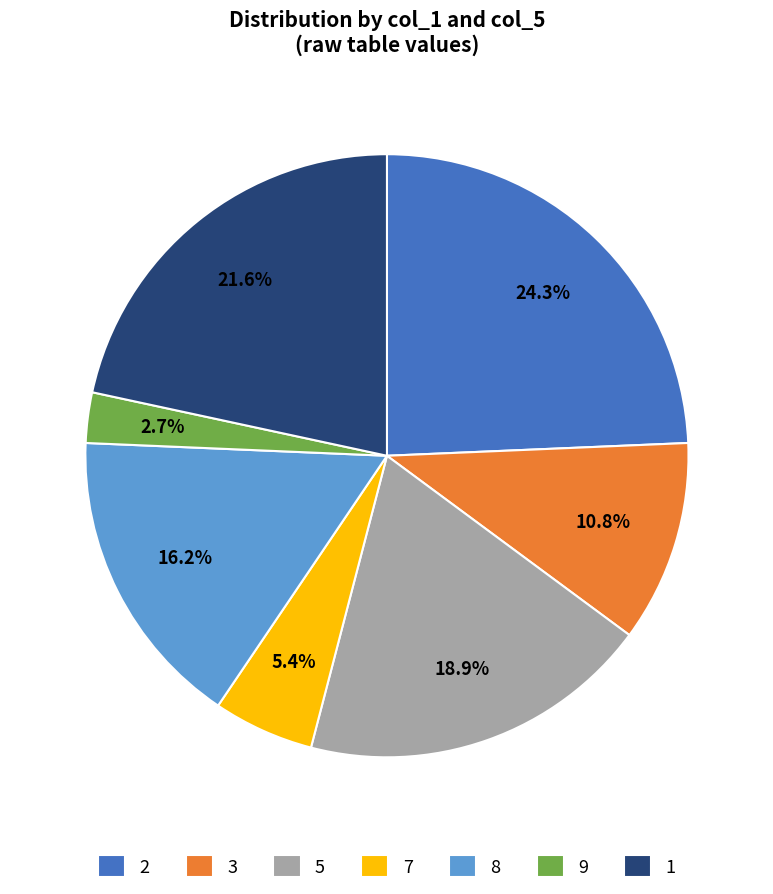

Is there any slice that represents more than half of the pie?

No